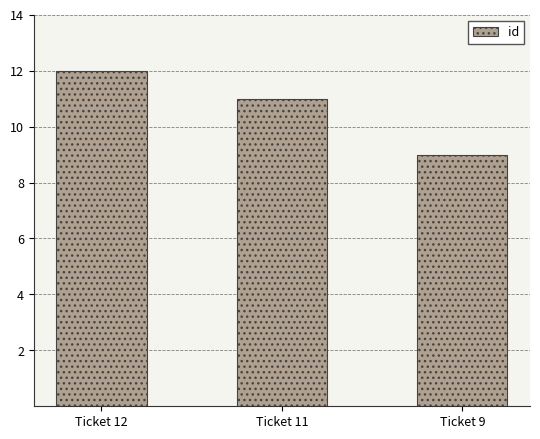

Rank the categories by value from lowest to highest.

Ticket 9, Ticket 11, Ticket 12